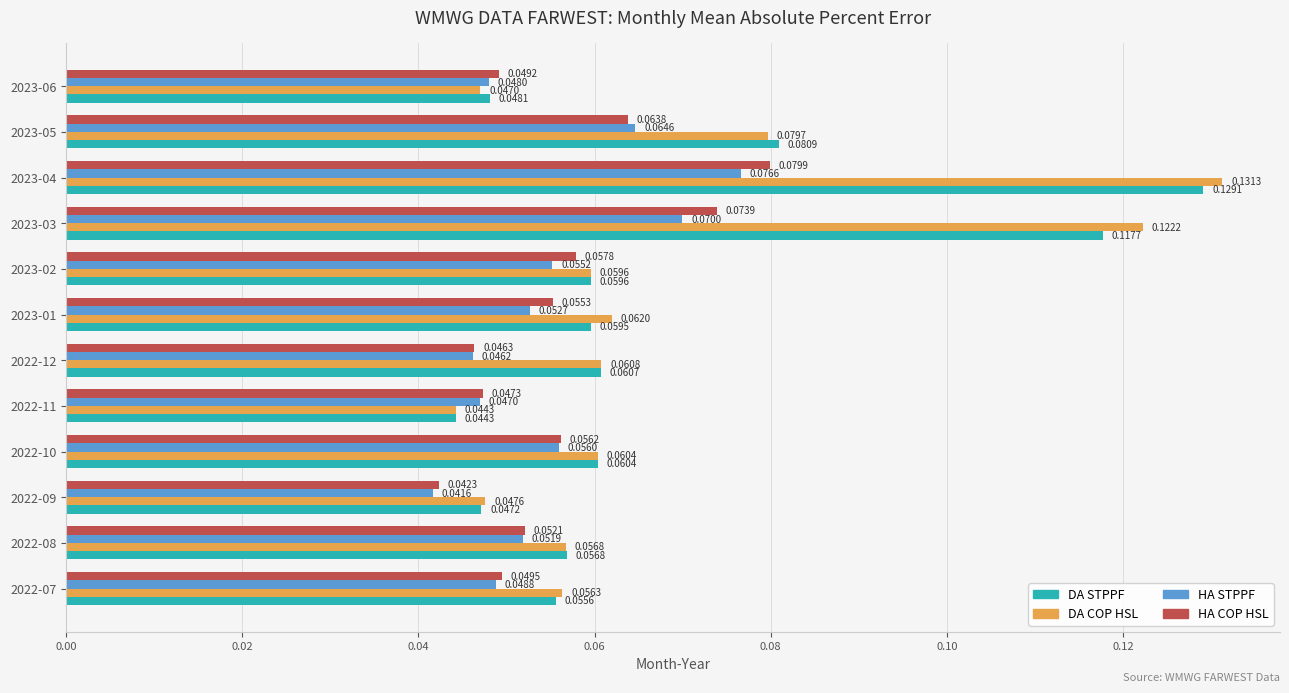

At 2023-01, list the series in order from smallest to largest.

HA STPPF, HA COP HSL, DA STPPF, DA COP HSL